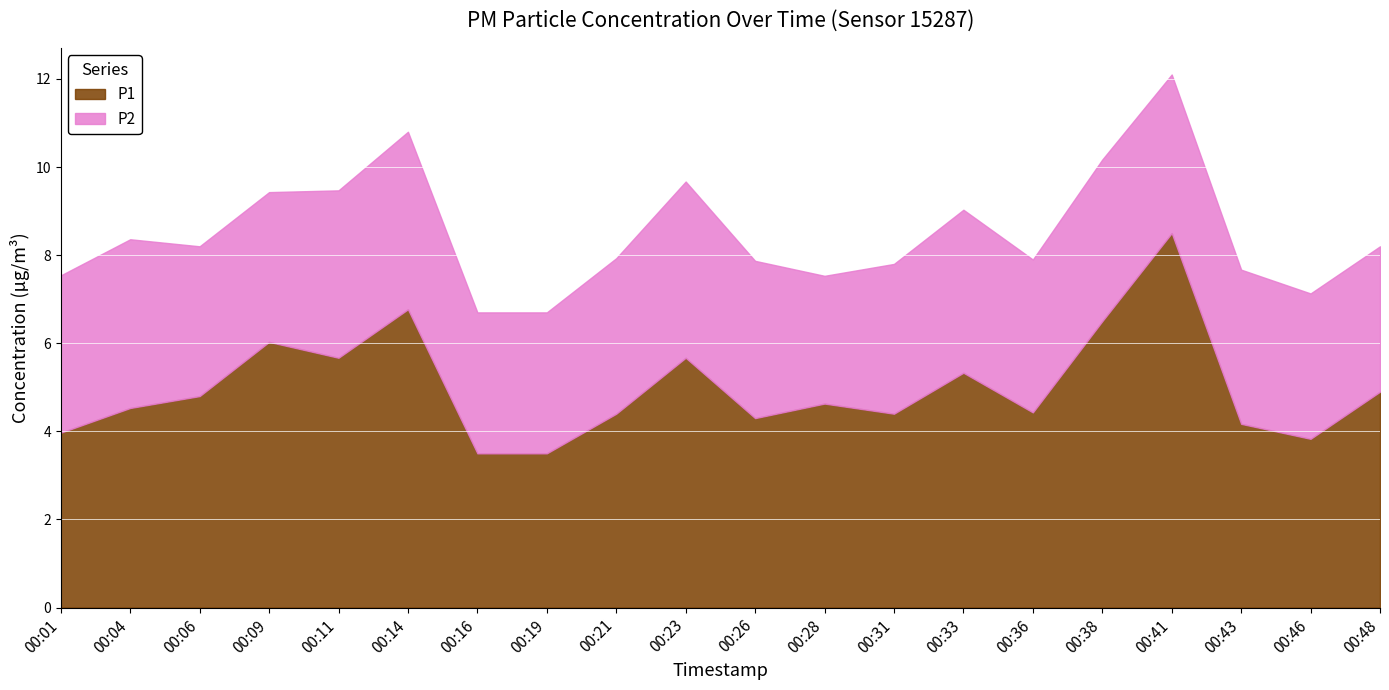

Read the P2 value at 00:43.

3.5